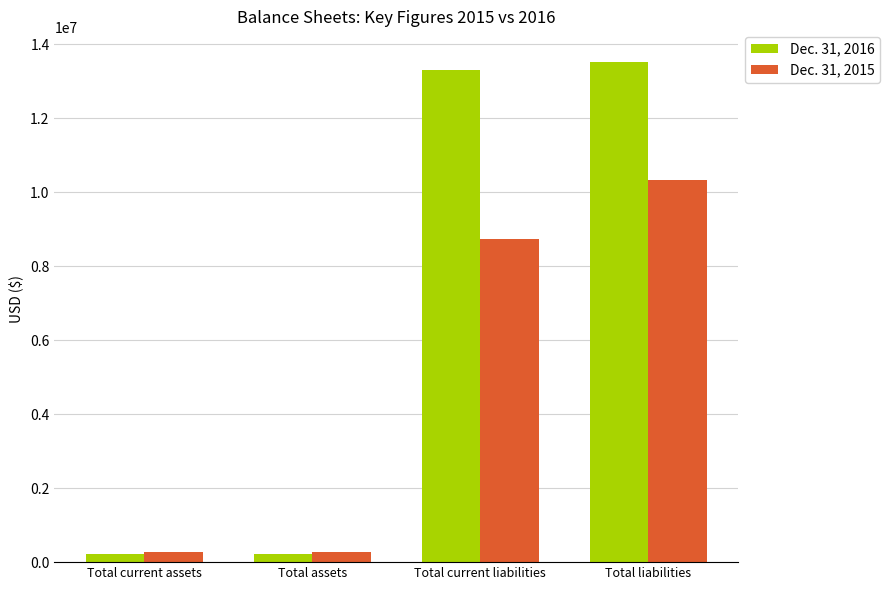

How many series are shown in this chart?

2